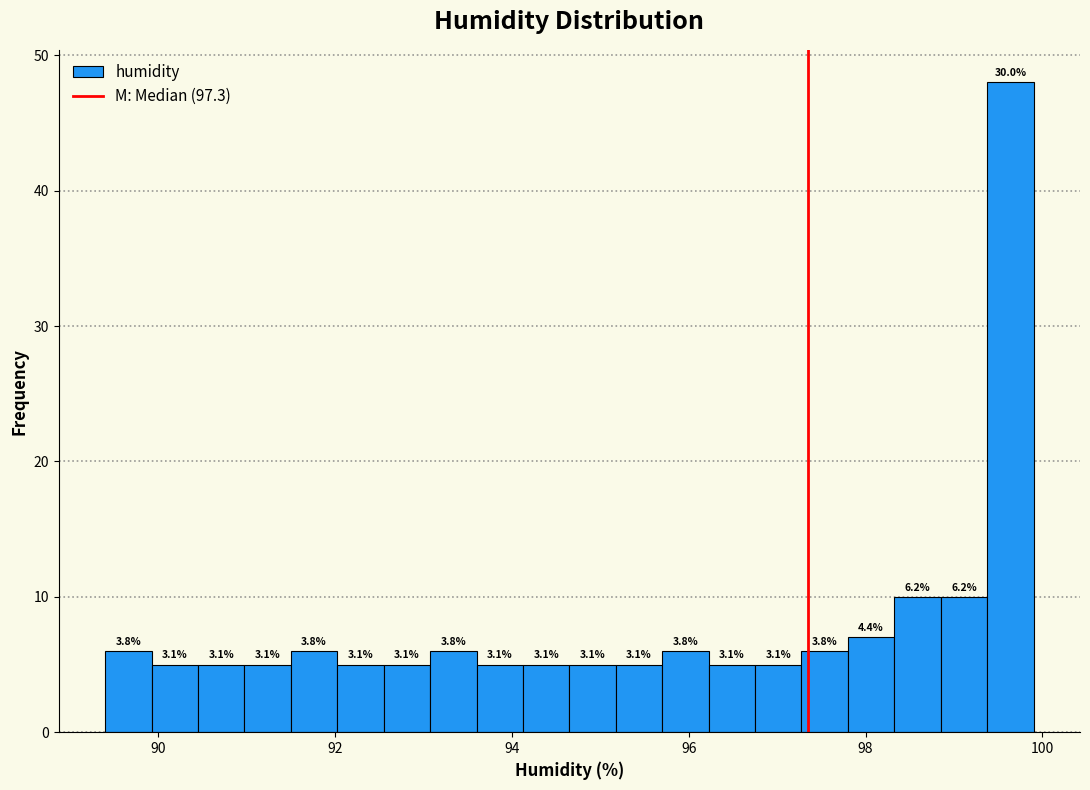

Around what value on the x-axis is the tallest bar? Give the approximate position of its centre, as read against the axis.

99.6